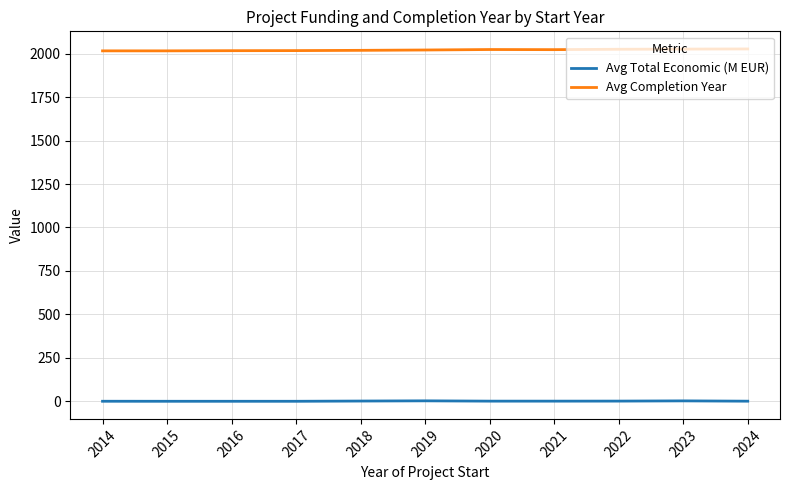

Is it true that Avg Completion Year equals 3193.6 at 2014?

False